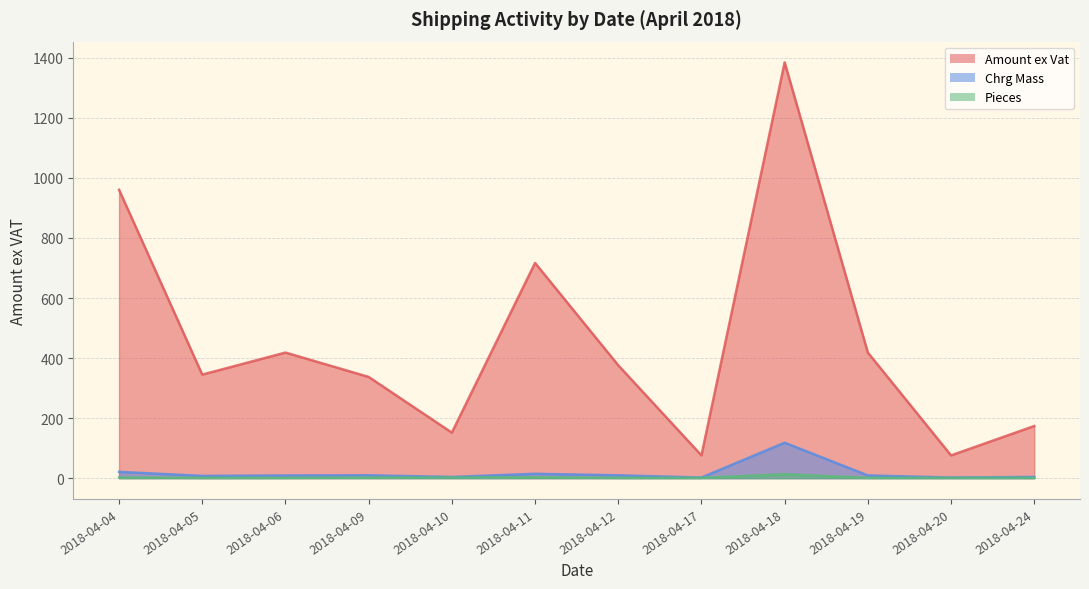

What value does the Amount ex Vat series have at 2018-04-20?

75.8